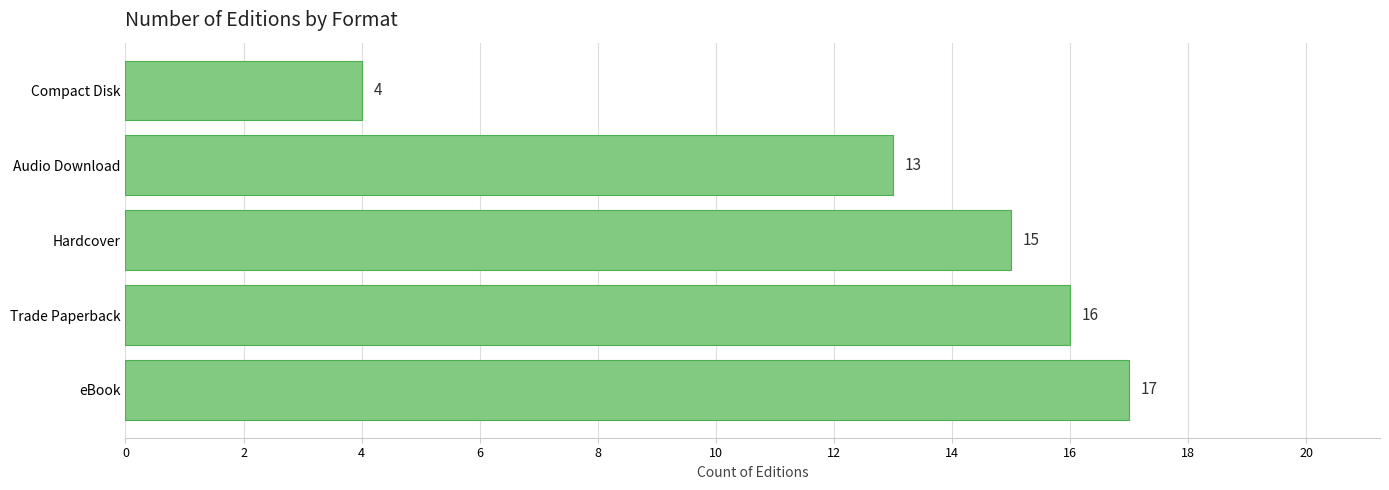

What is the sum of all values?

65